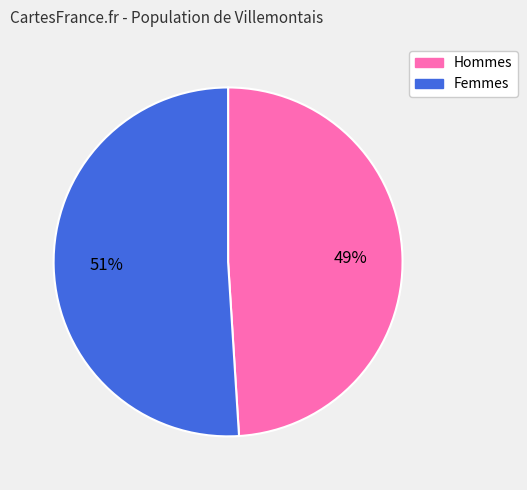

To the nearest percent, what is the average slice percentage?

50%